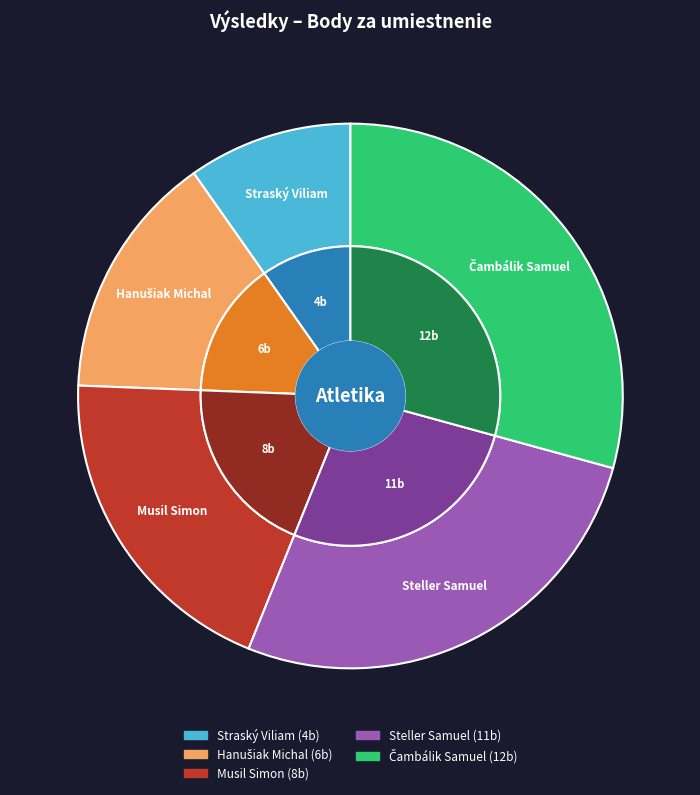

Does Steller Samuel represent more than half of the total?

No